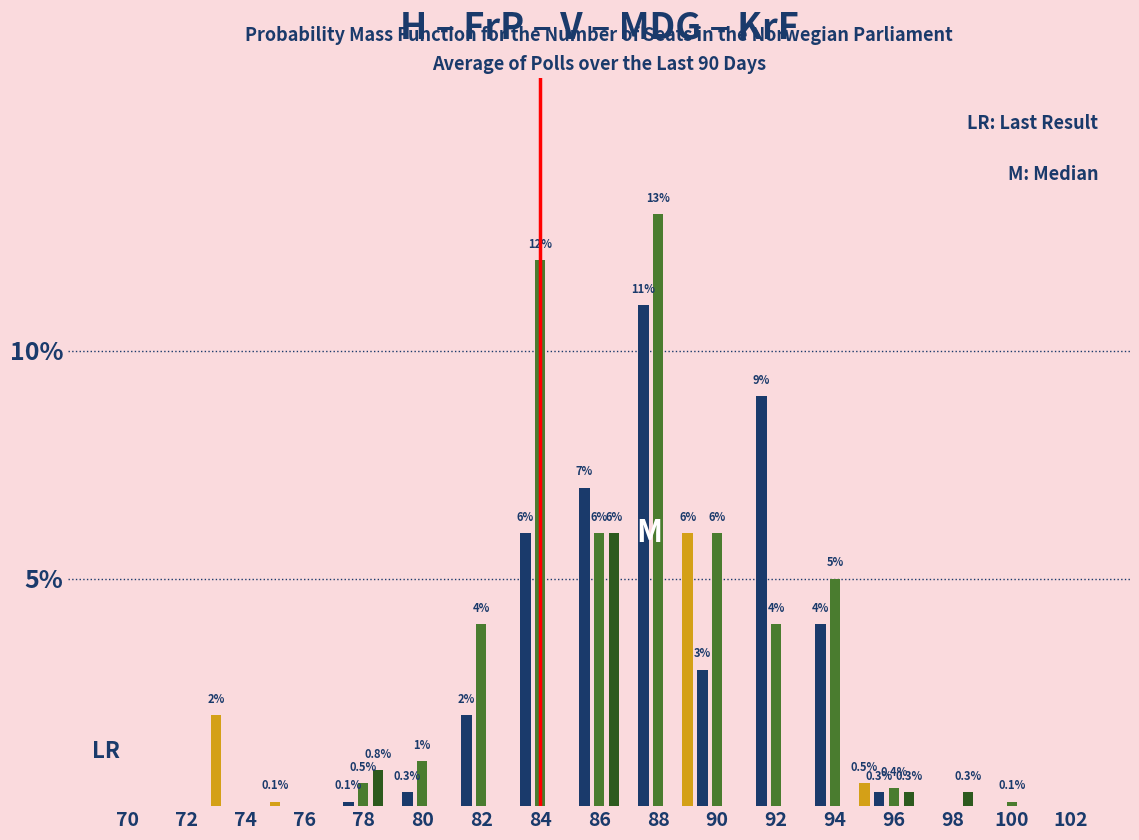

Which category has the highest value across all series?

88